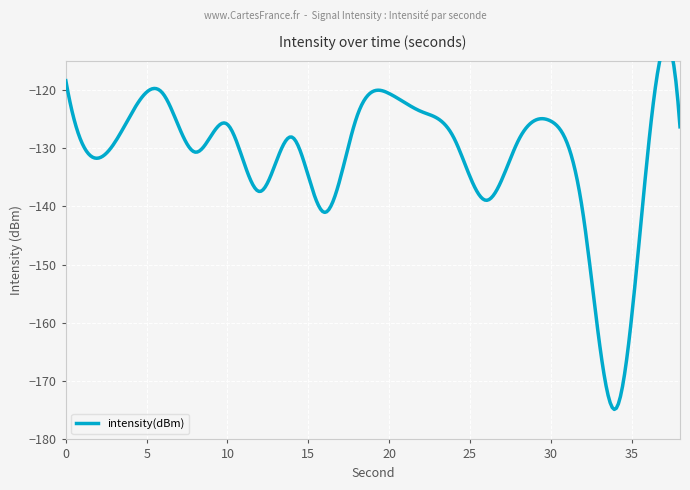

At which label is the value closest to -146?

32